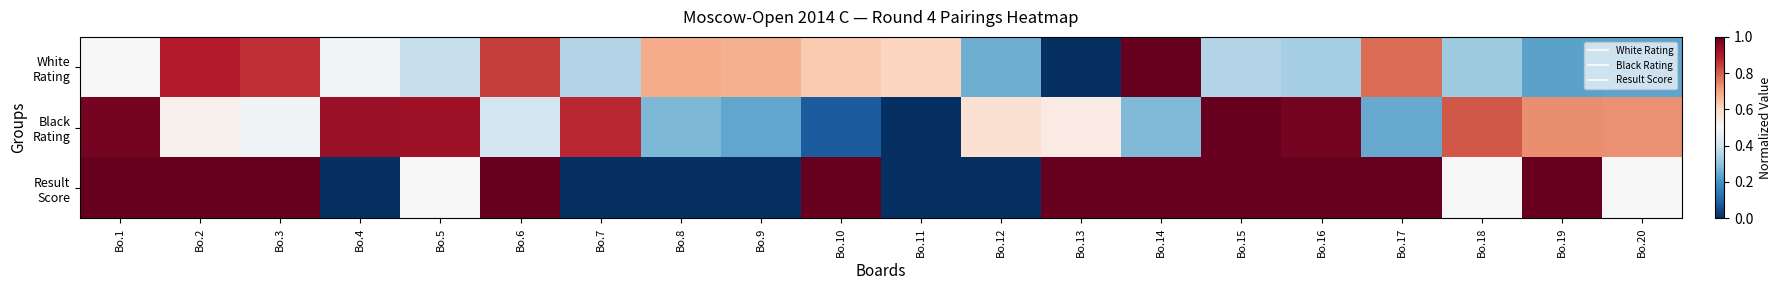

At how many categories does at least one series exceed 0?

20